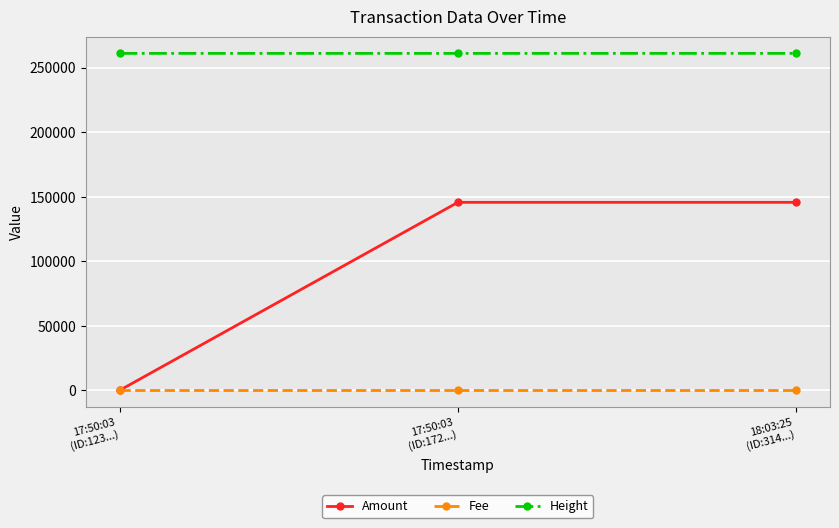

What is the label of the 1st point from the left?

17:50:03
(ID:123...)